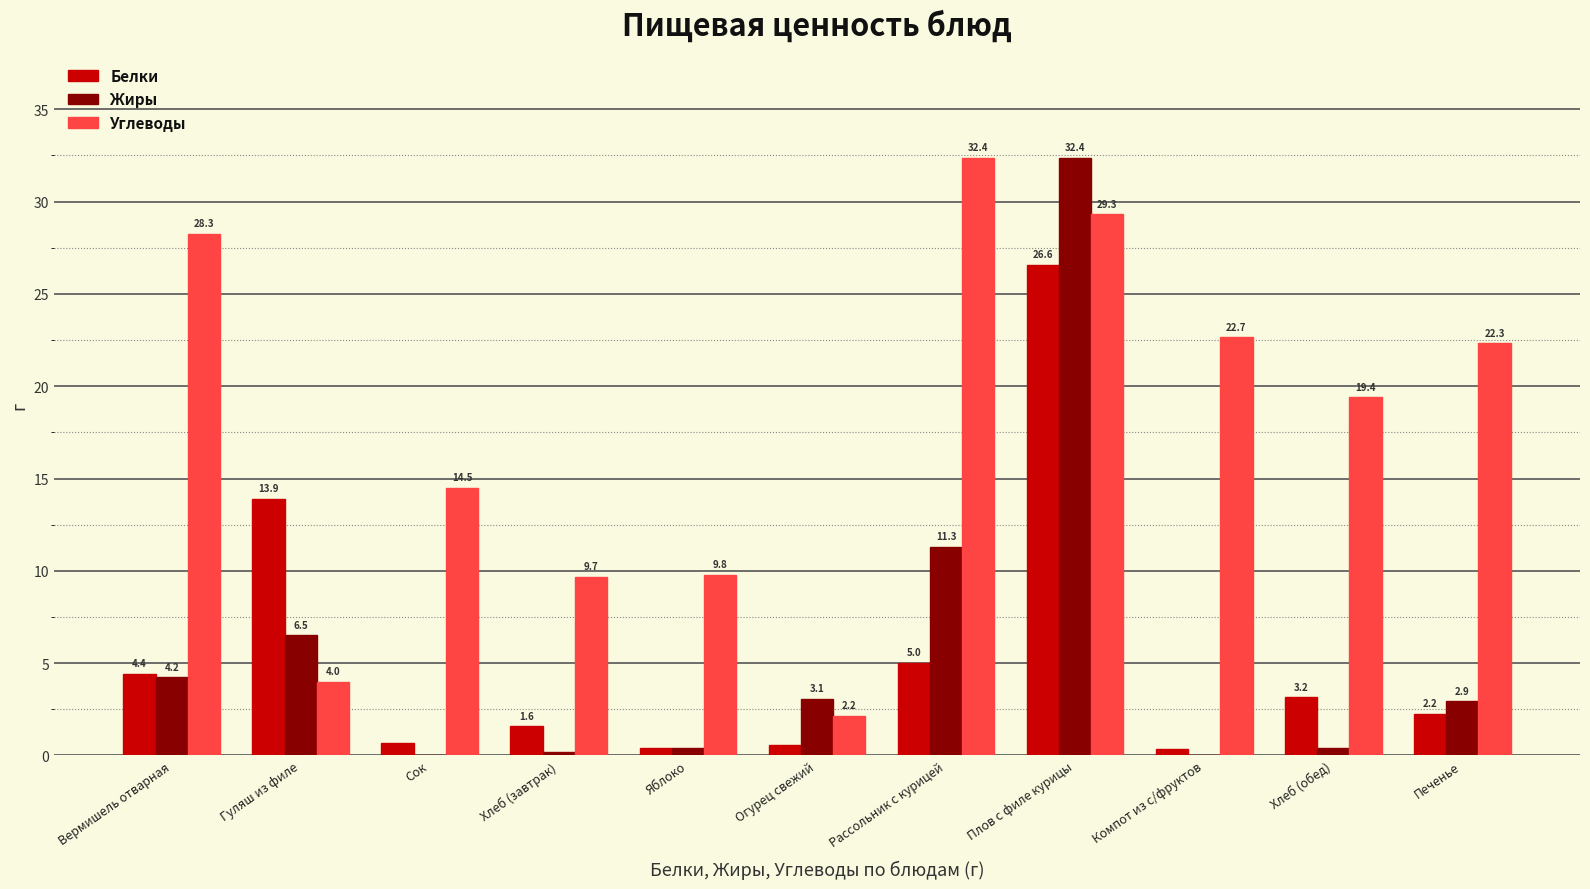

Where does the Жиры series first go above 2?

Вермишель отварная